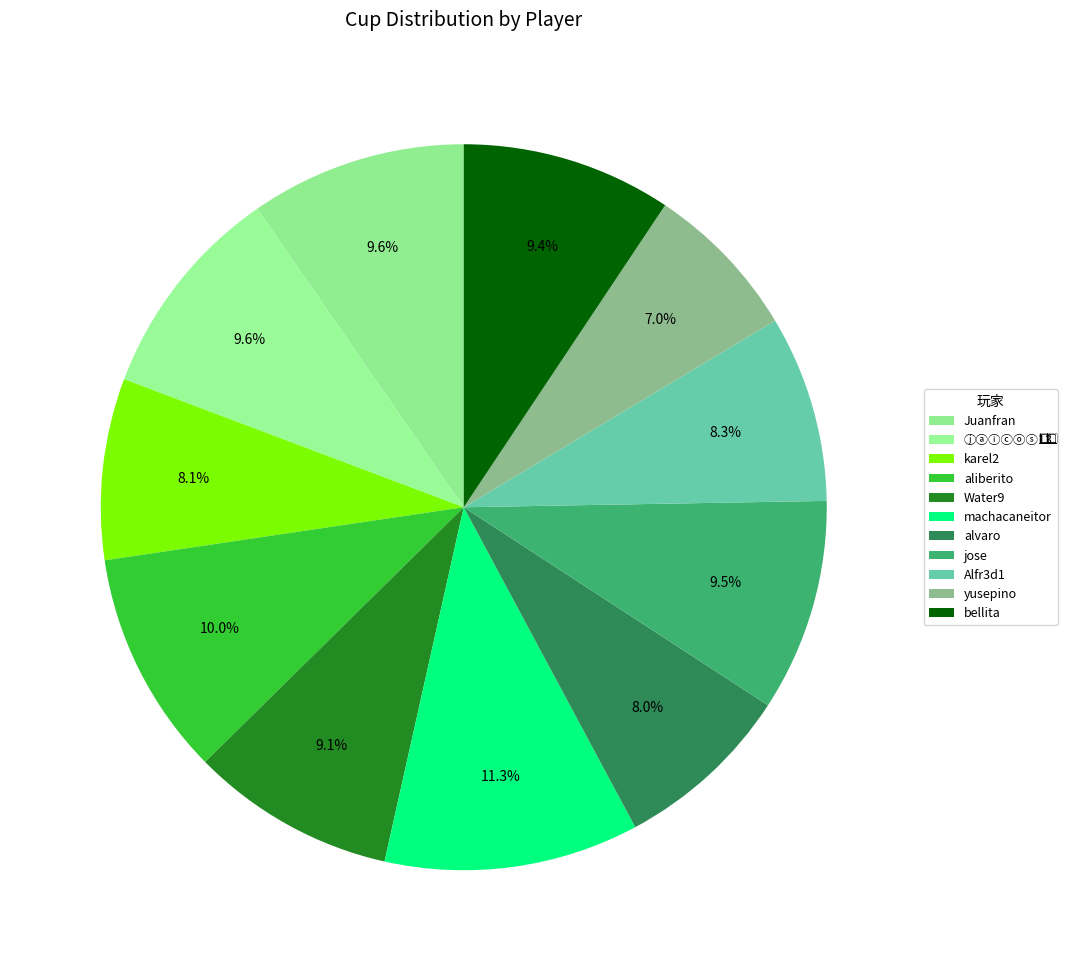

Rank the categories by value from lowest to highest.

yusepino, alvaro, karel2, Alfr3d1, Water9, bellita, jose, Juanfran, ⓙⓐⓘⓒⓞⓢ1⃣3⃣, aliberito, machacaneitor